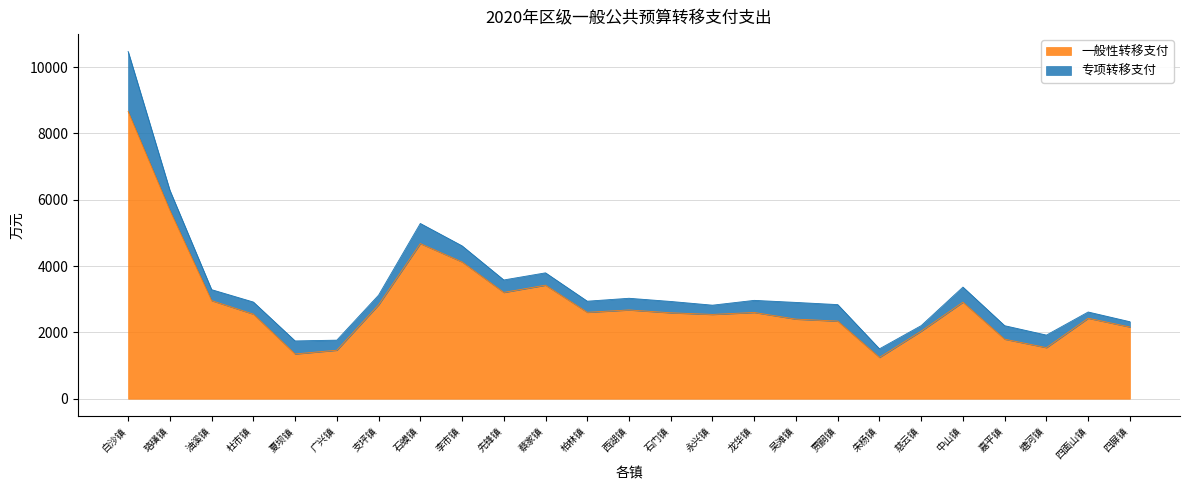

How many data points does each series have?

25